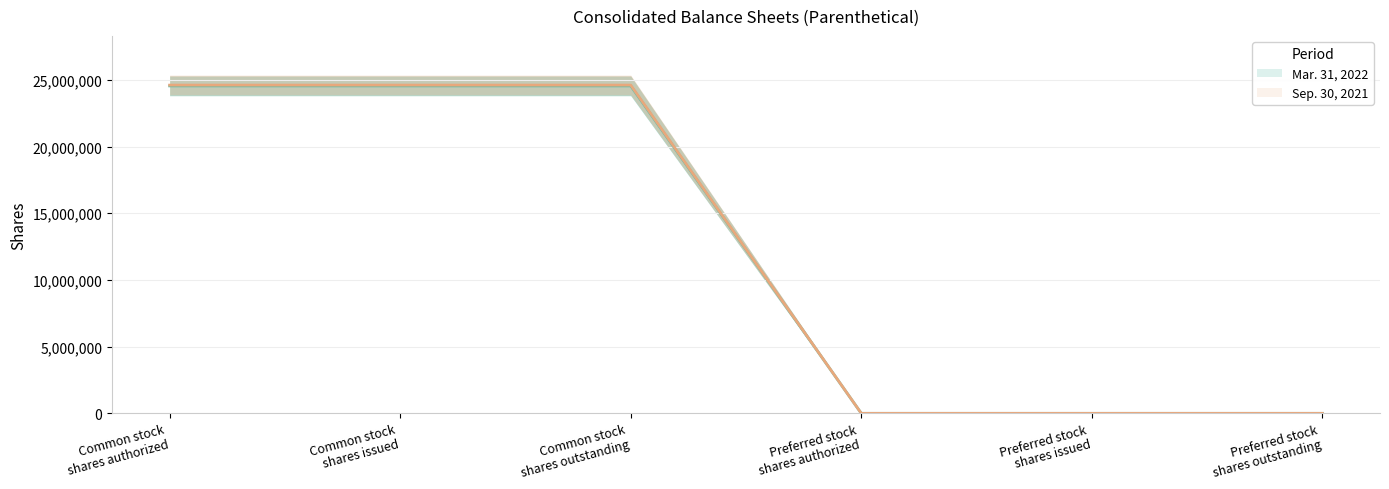

What are all the series names shown in the legend?

Mar. 31, 2022, Sep. 30, 2021